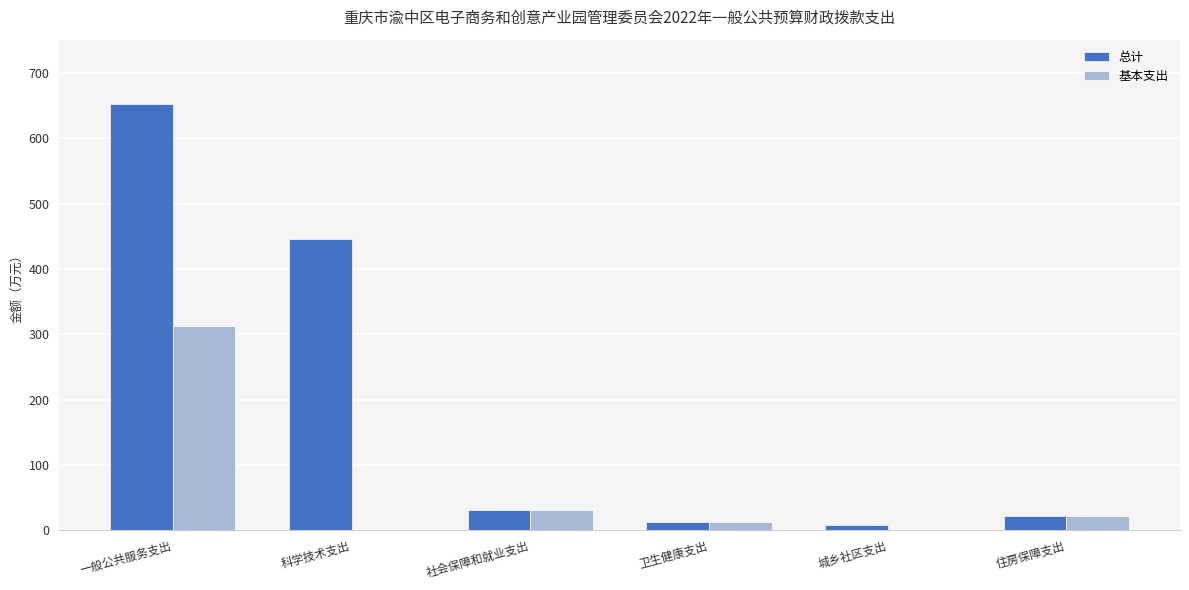

At which category does the chart reach its peak across all series?

一般公共服务支出